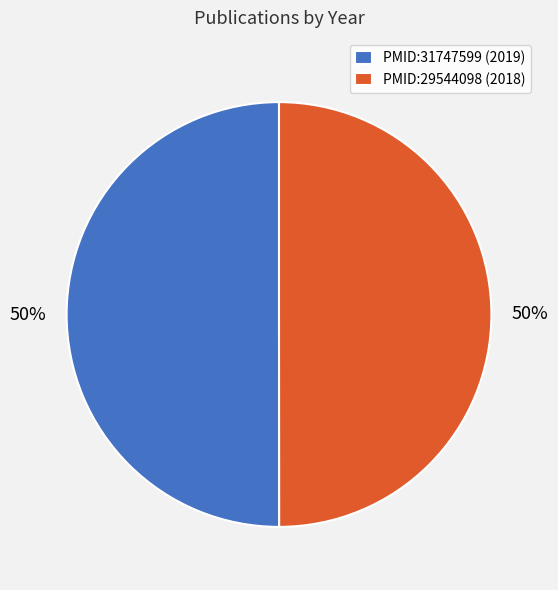

Approximately how many times larger is the value at PMID:29544098 (2018) compared to PMID:31747599 (2019)?

1.0